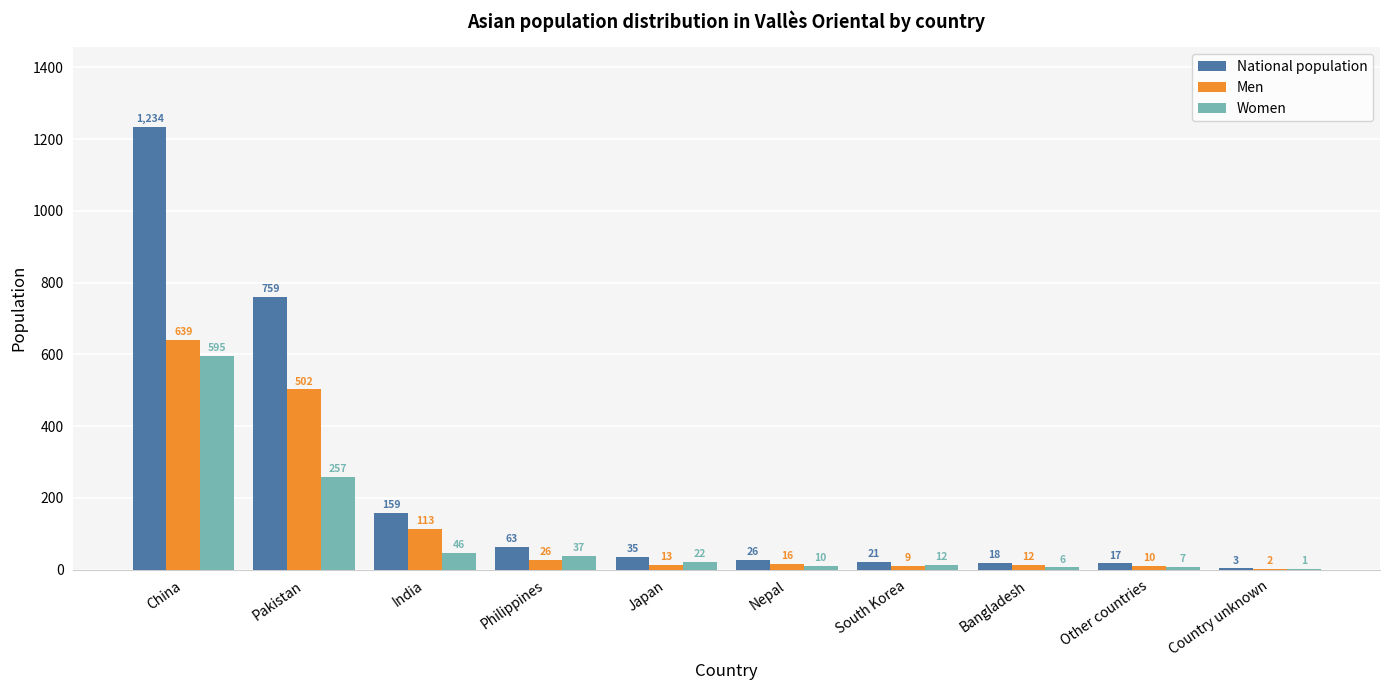

Which category has the highest value in the National population series?

China